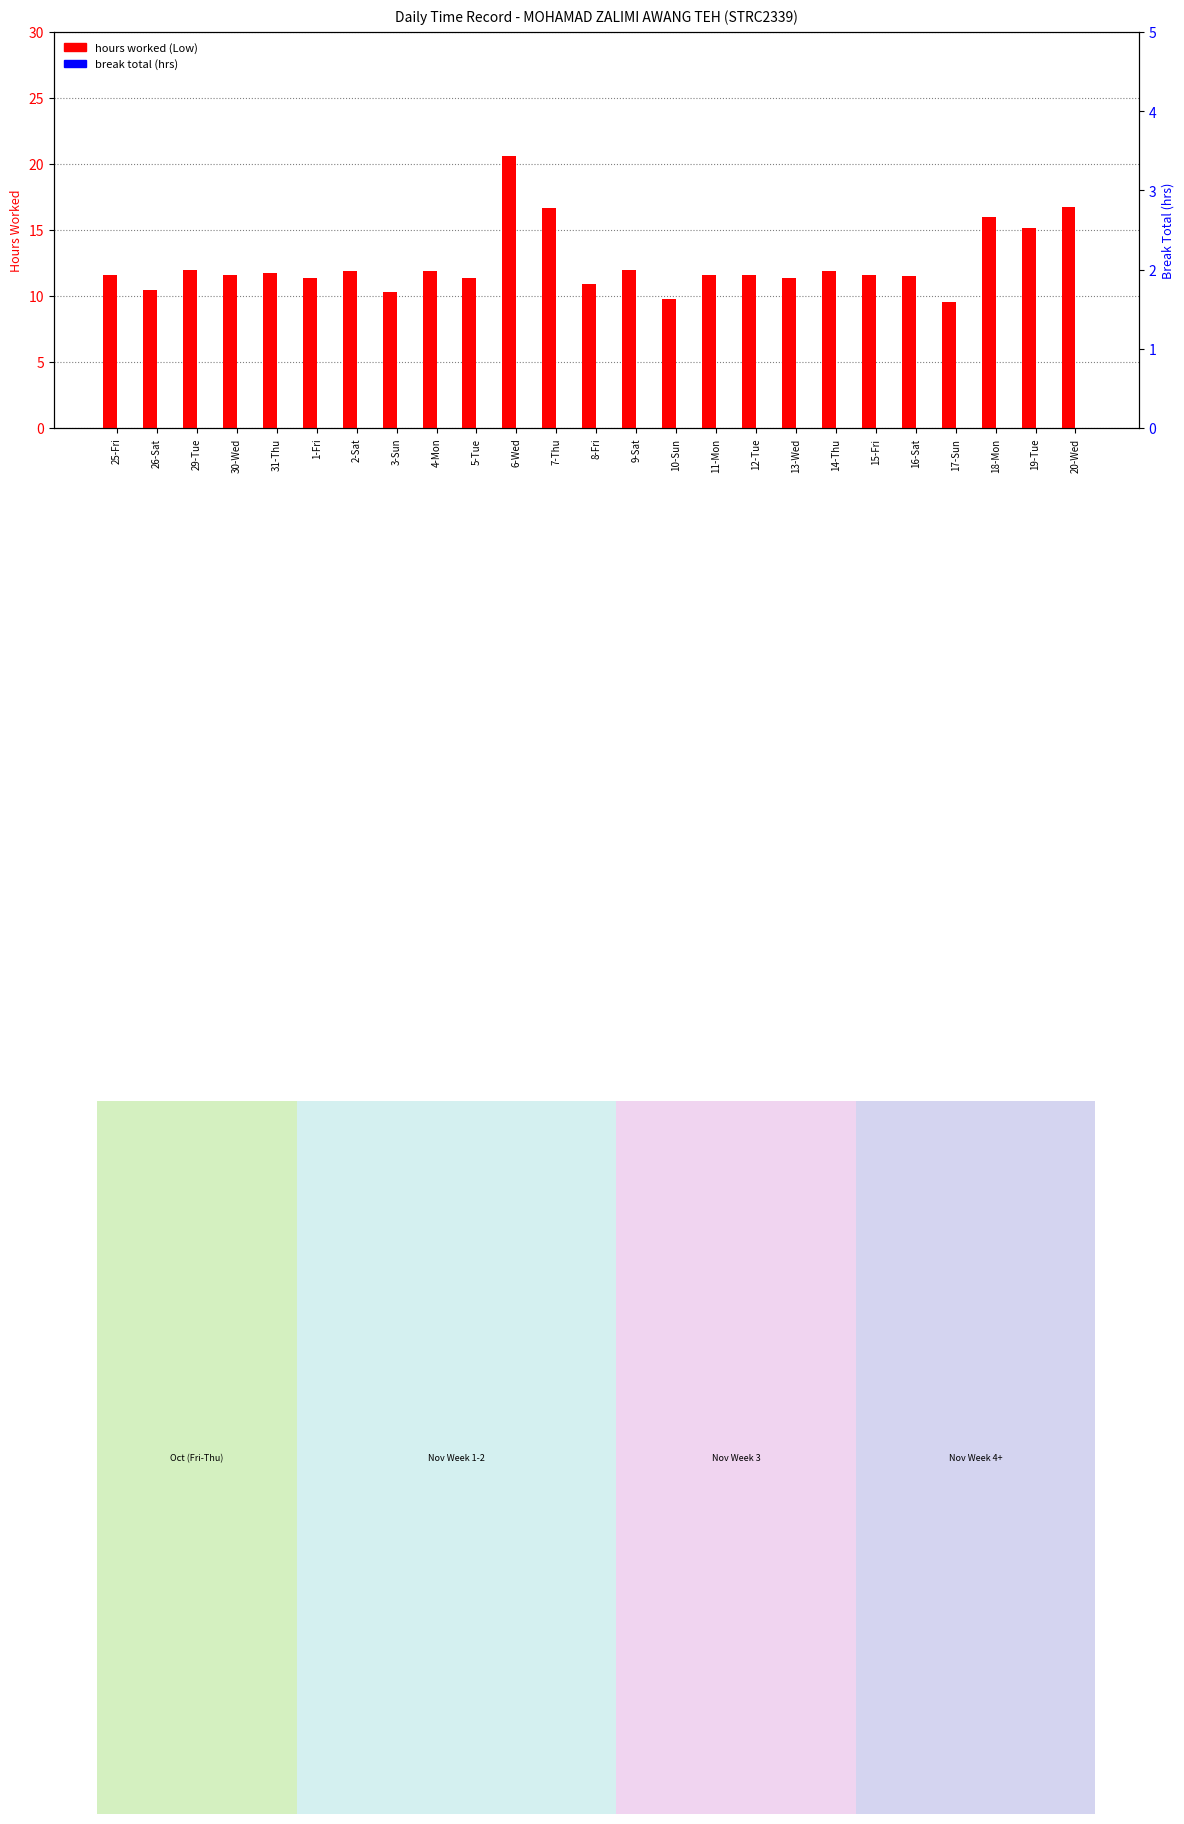

Between 31-Thu and 11-Mon, which series saw the biggest shift?

hours worked (Low)